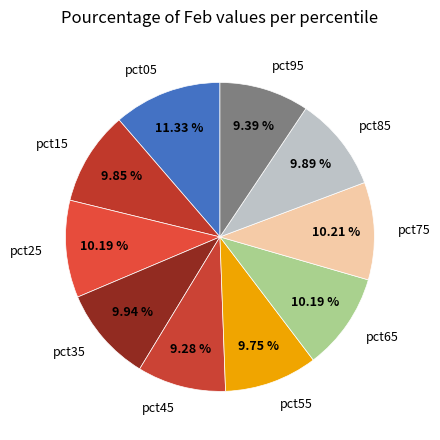

Is the sum of pct85 and pct25 greater than half?

No